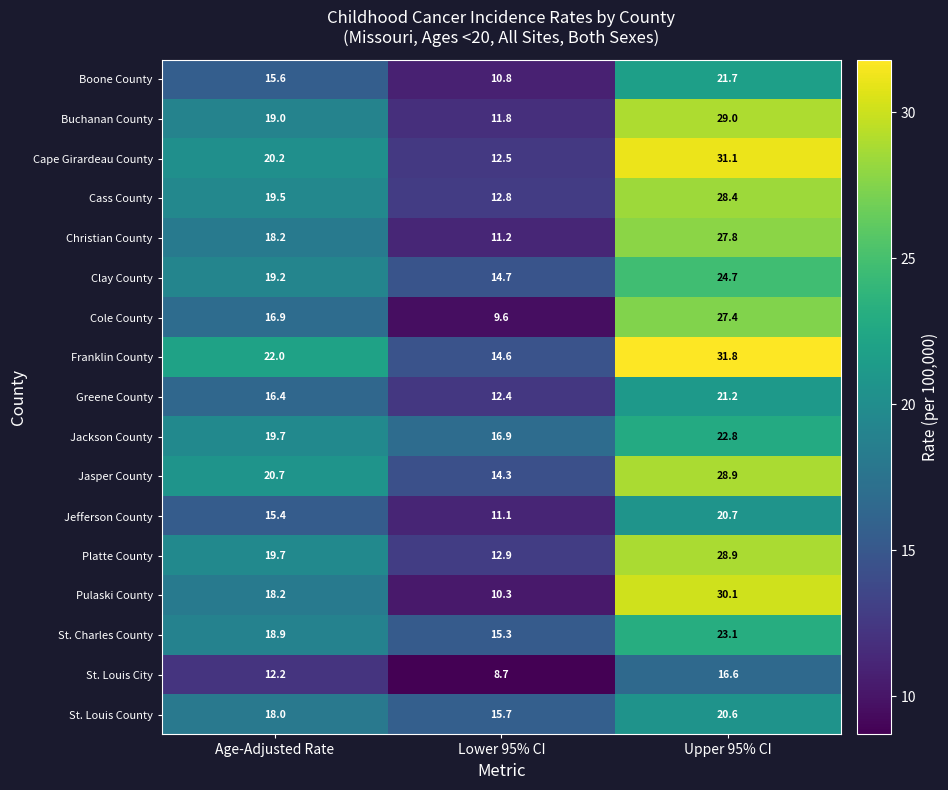

The value of St. Louis City at Lower 95% CI is 13.5. True or false?

False